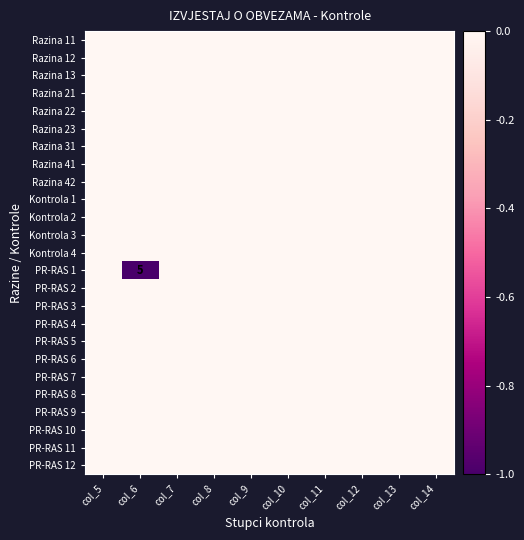

True or false: PR-RAS 4 has a value of 0 at col_6.

True